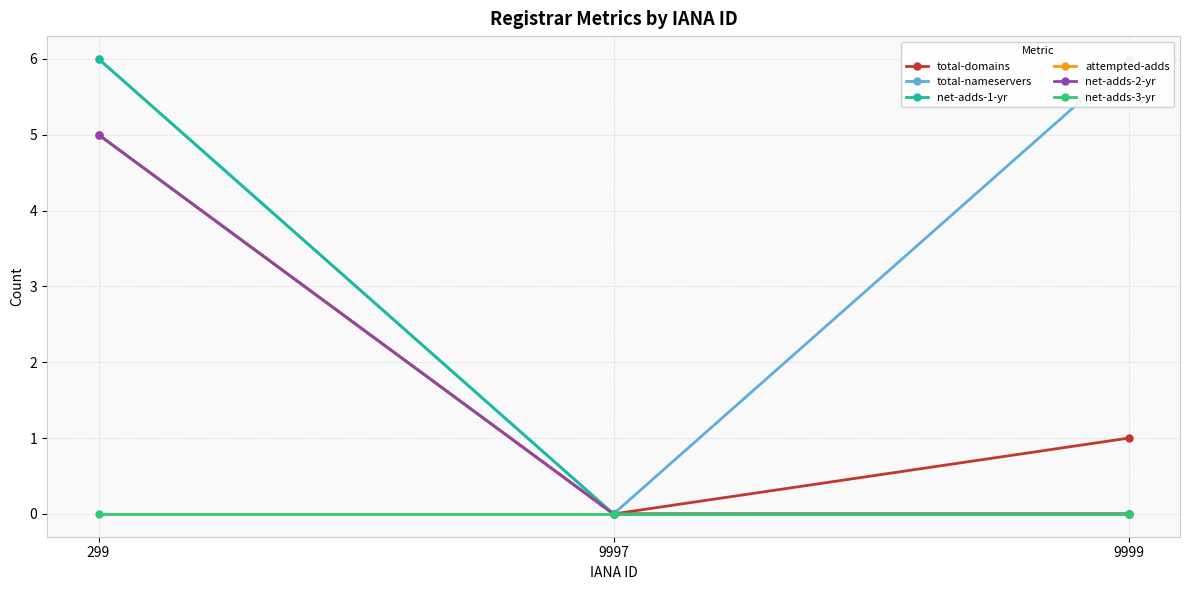

Which series has the largest total across all categories?

total-nameservers